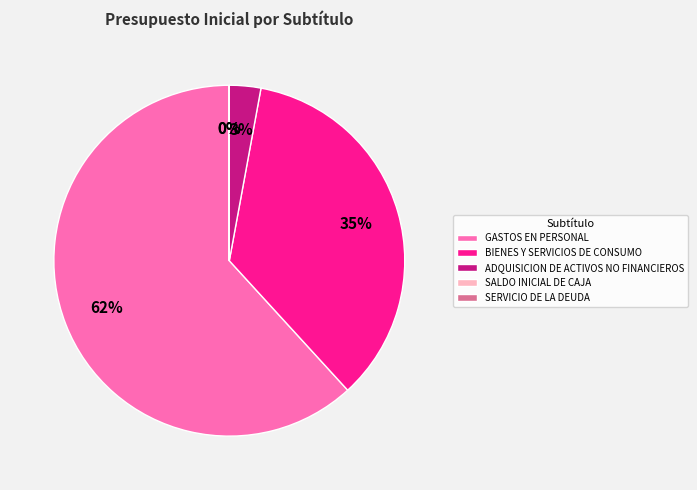

What is the ratio of the value at BIENES Y SERVICIOS DE CONSUMO to the value at GASTOS EN PERSONAL?

0.6